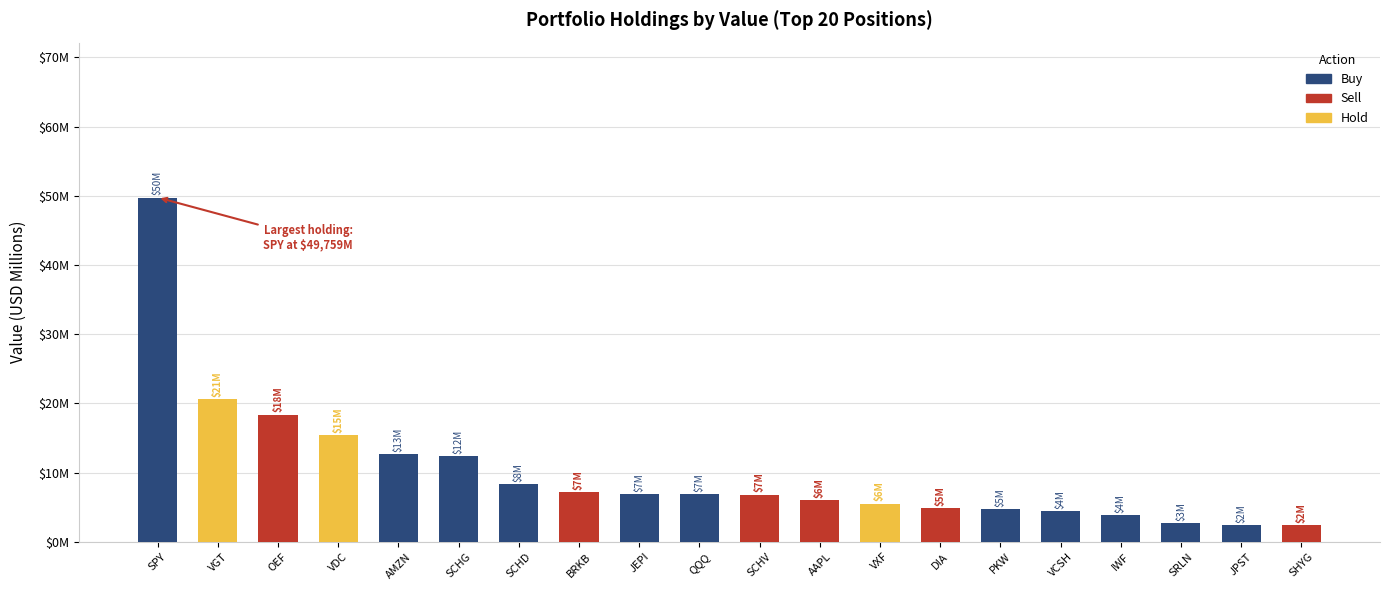

What is the difference between the maximum and minimum values?

47.3